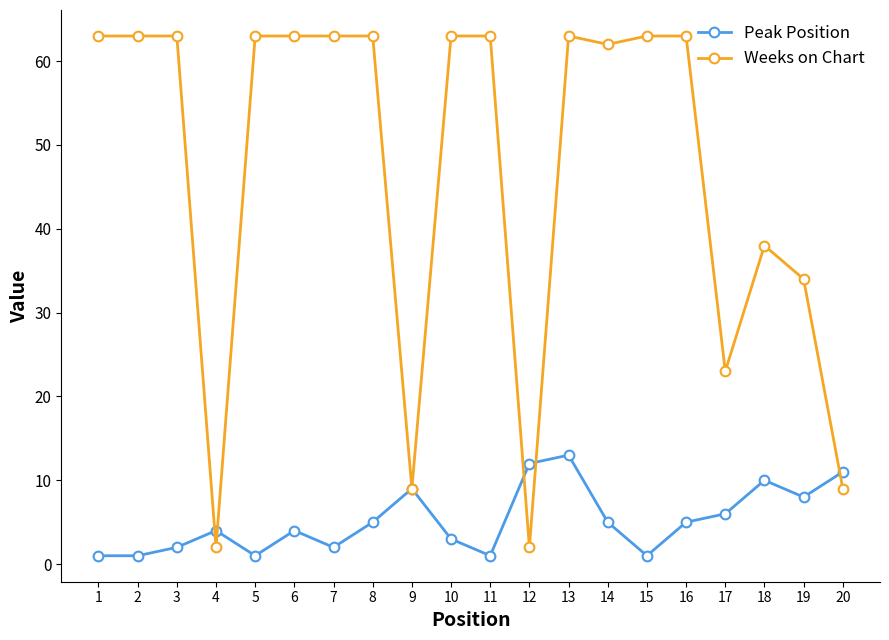

Which series has the largest range (max minus min)?

Weeks on Chart